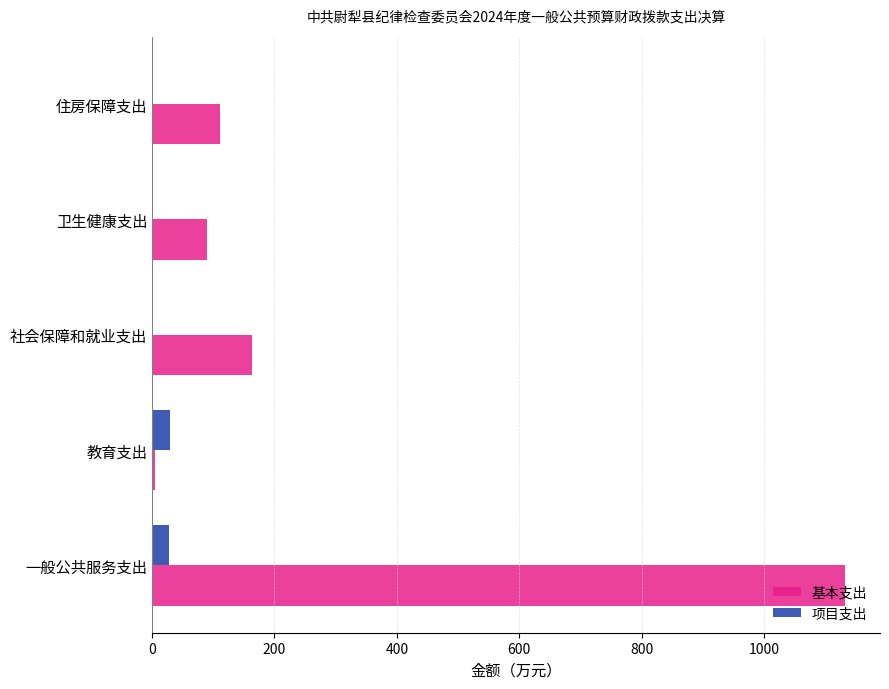

What is the sum of all 基本支出 values?

1502.0